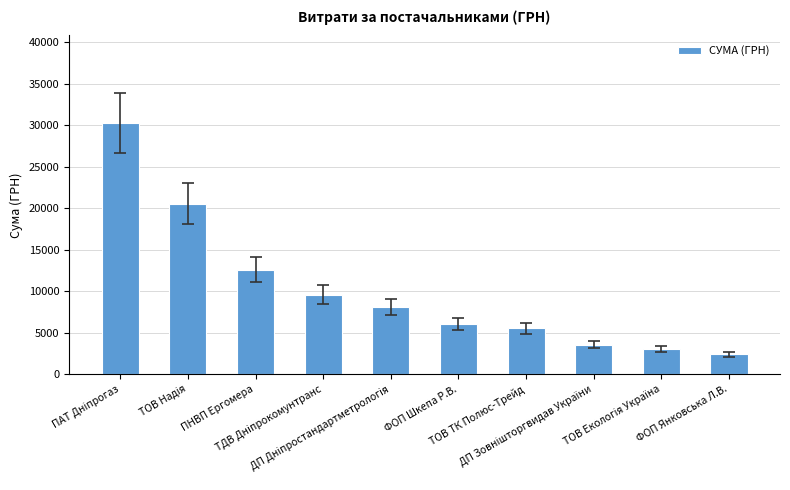

Does the chart contain stacked bars?

No